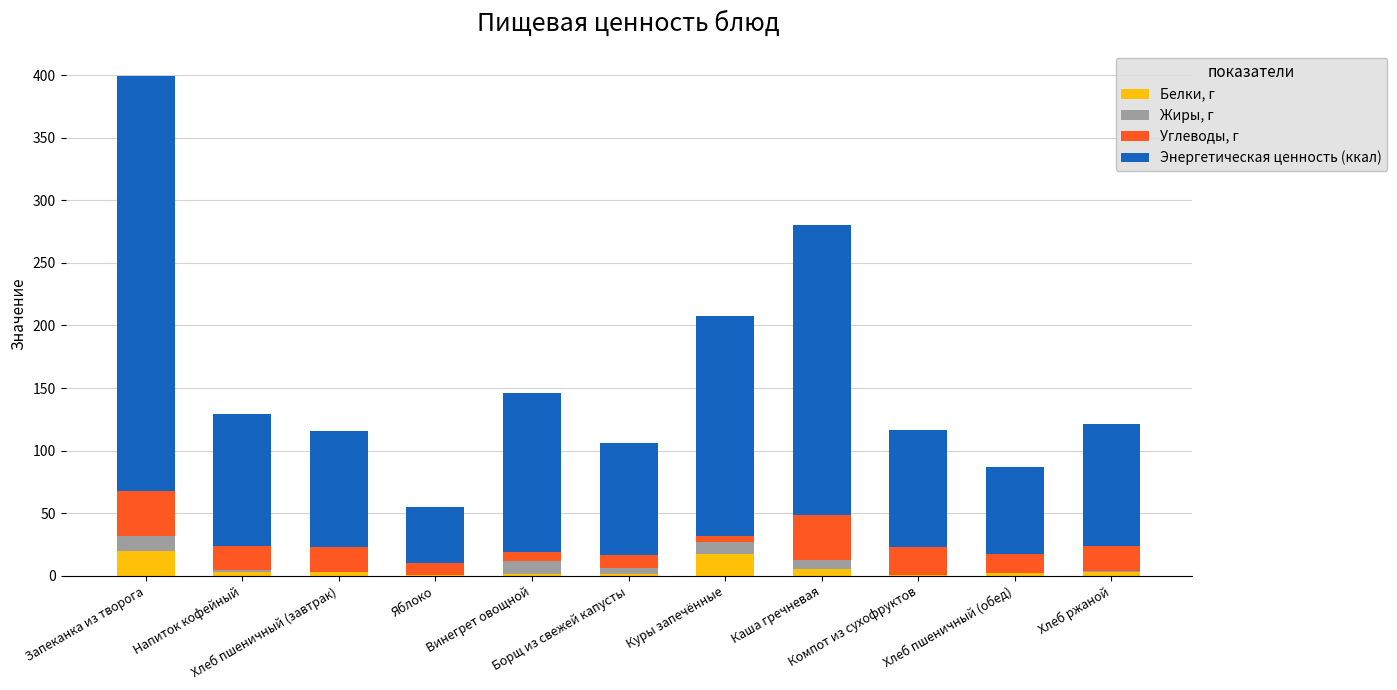

Count the number of data series in this chart.

4